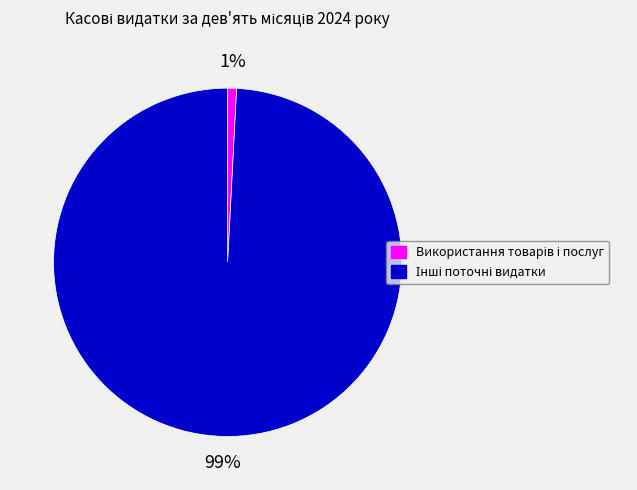

How many segments does this pie chart have?

2